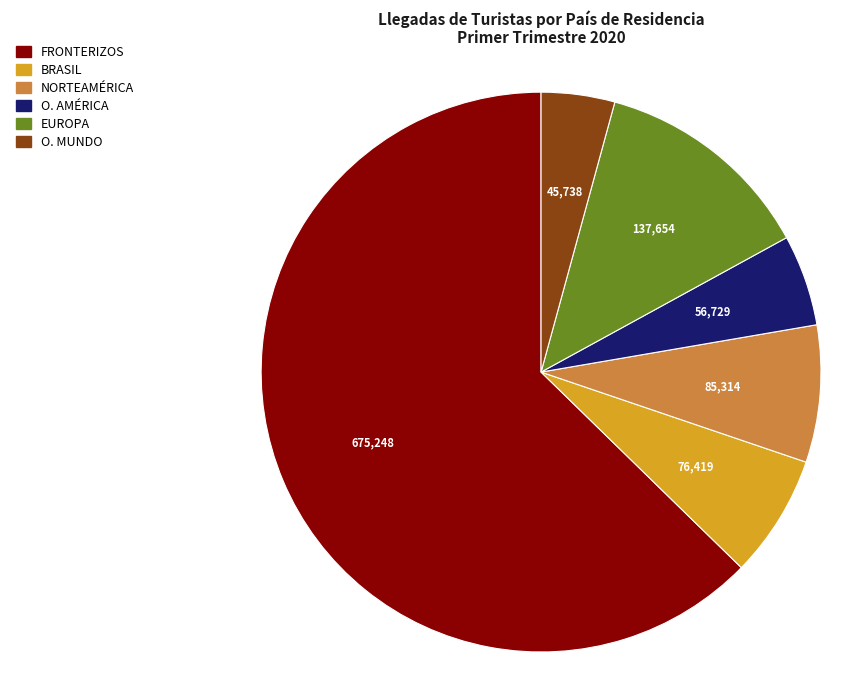

Combined, do BRASIL and O. MUNDO account for over 50%?

No